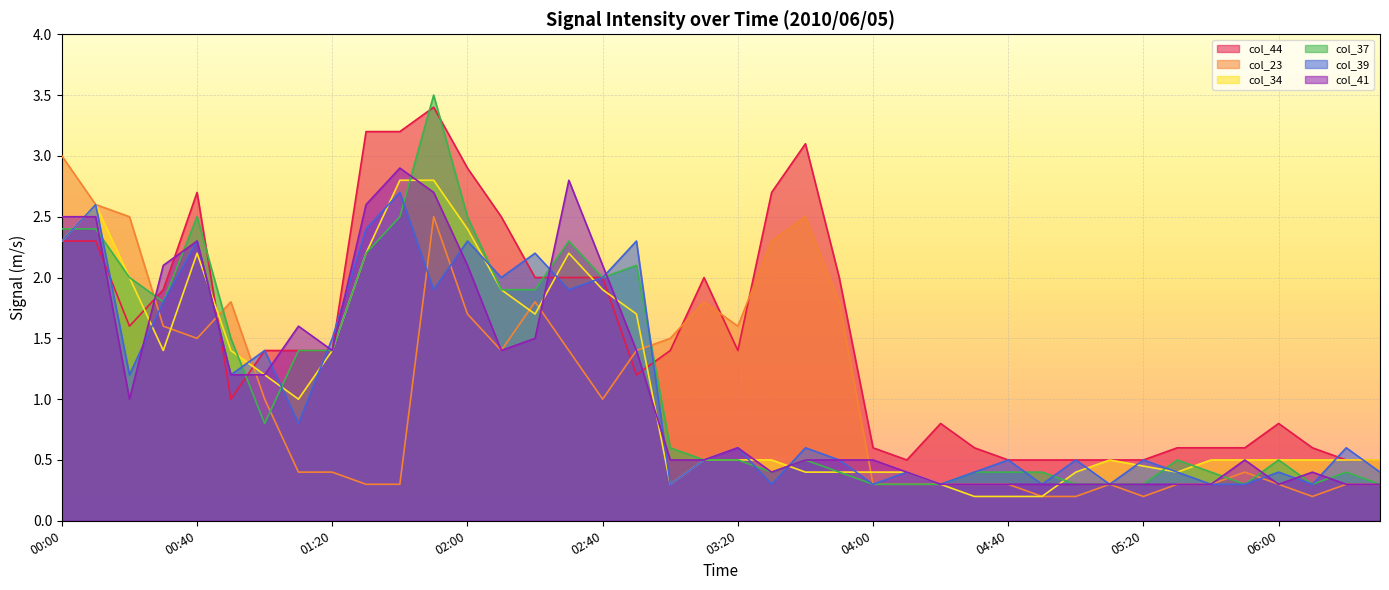

How many interior local valleys does the col_39 series have?

13